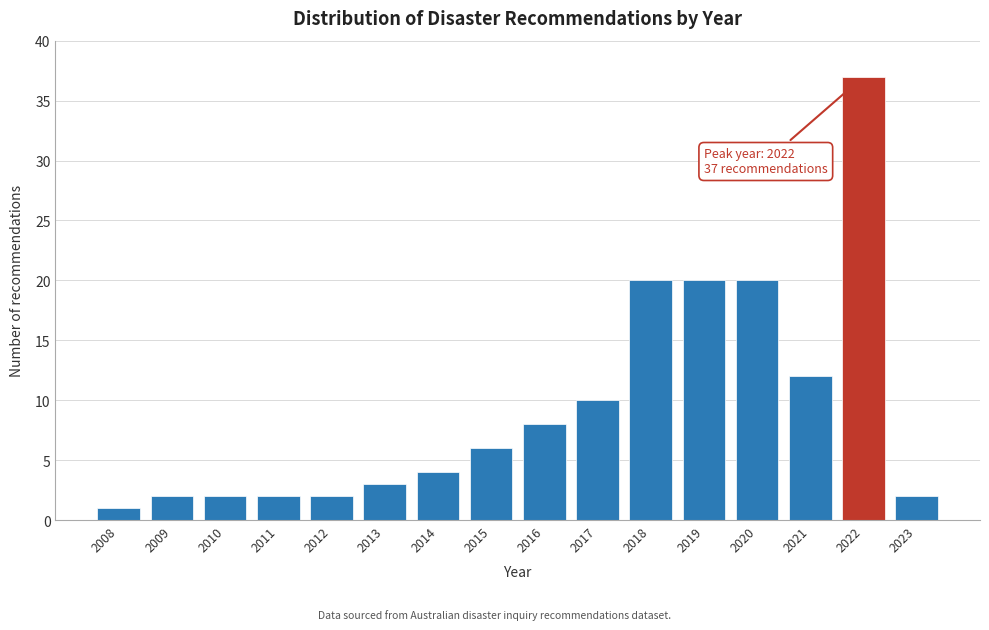

Reading left to right, extract all data points from this chart.

2008=1	2009=2	2010=2	2011=2	2012=2	2013=3	2014=4	2015=6	2016=8	2017=10	2018=20	2019=20	2020=20	2021=12	2022=37	2023=2